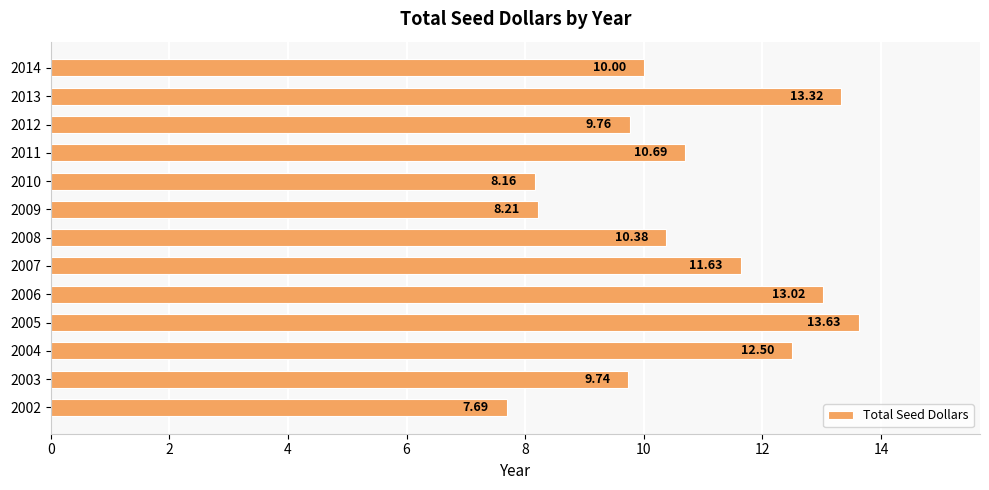

Count the number of values greater than 10.

8